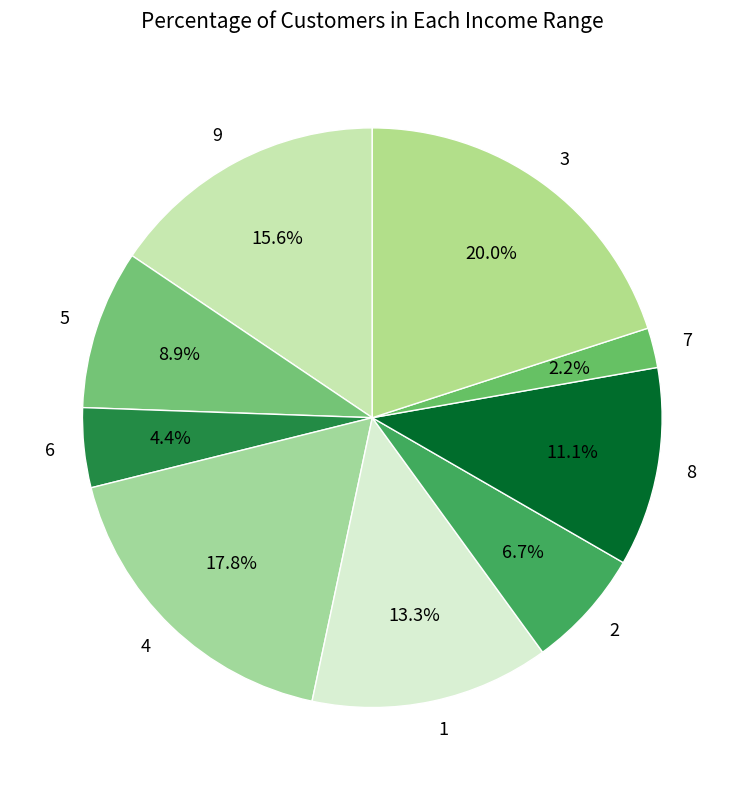

What percentage is NOT represented by 5?

91.1%